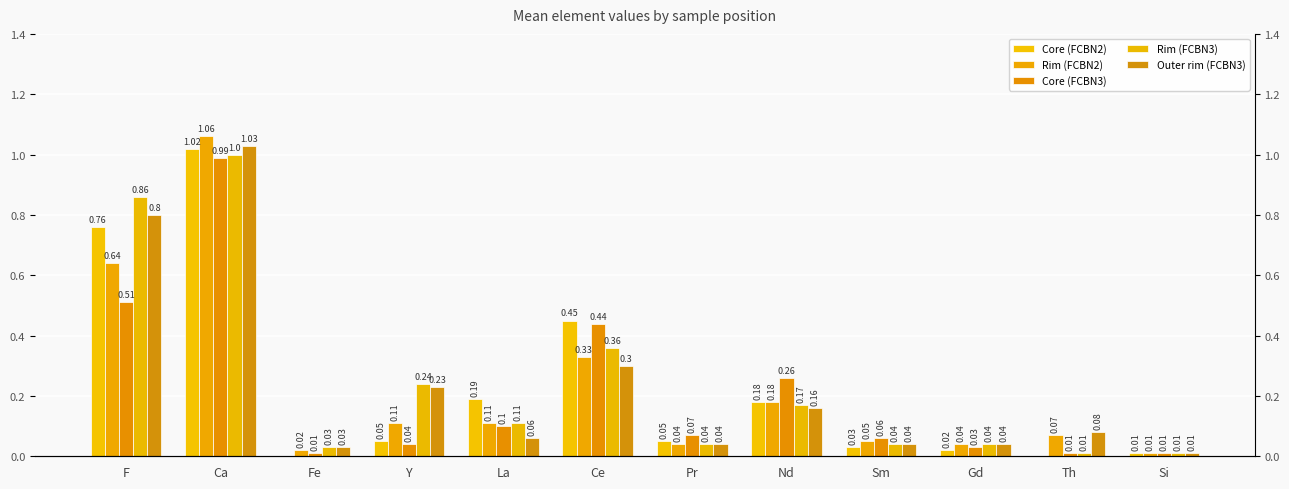

What value does the Core (FCBN2) series have at Ce?

0.5